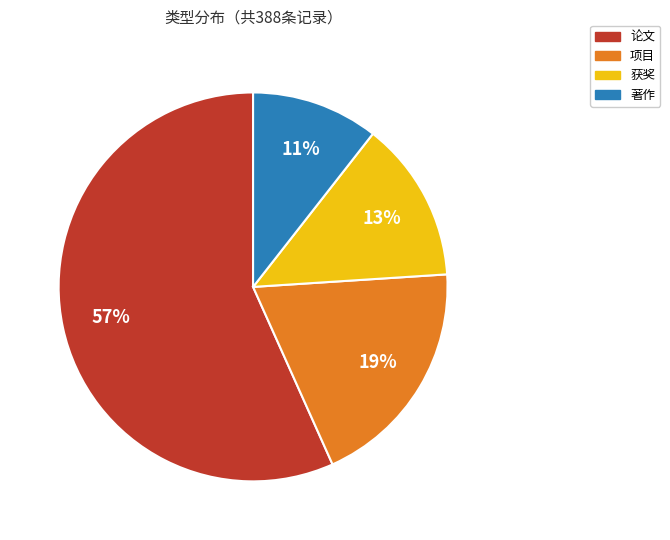

What percentage is the 著作 slice, to the nearest percent?

11%